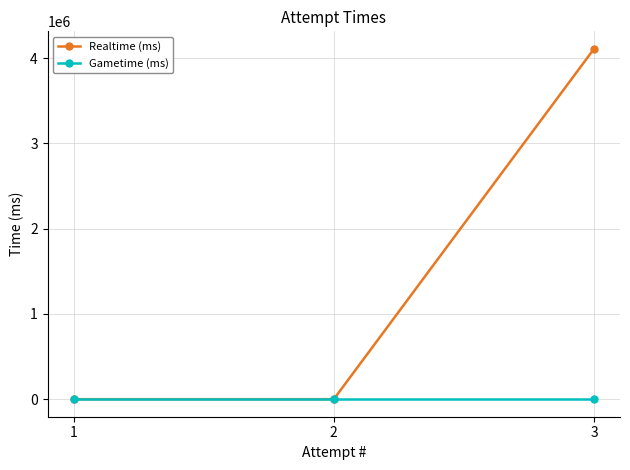

Which series has the largest range (max minus min)?

Realtime (ms)